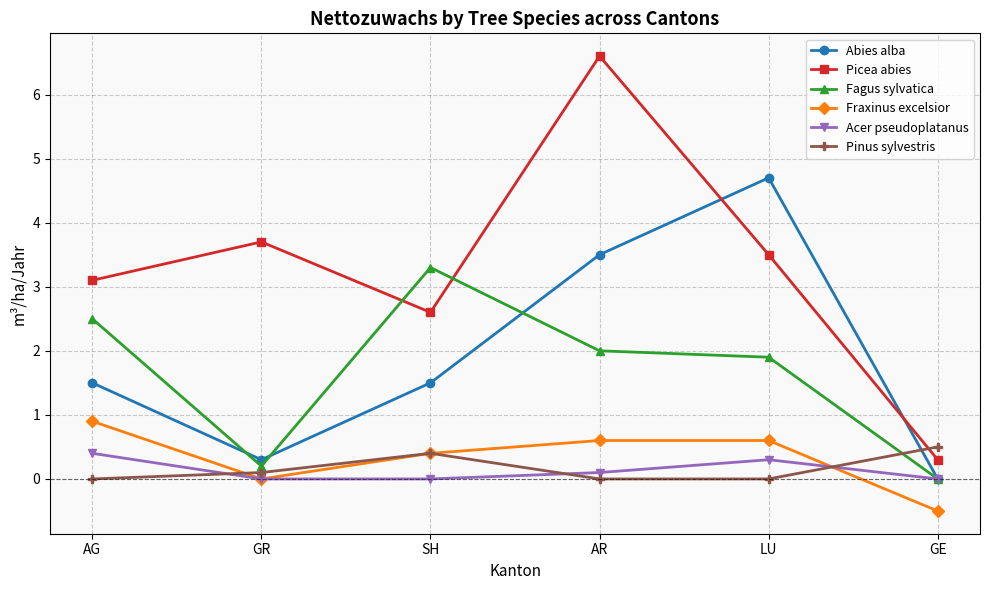

Which series changed the most between AG and SH?

Fagus sylvatica